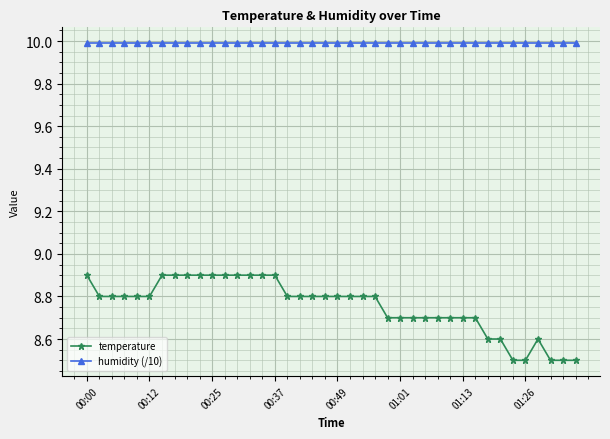

True or false: temperature and humidity (/10) intersect in this chart.

False